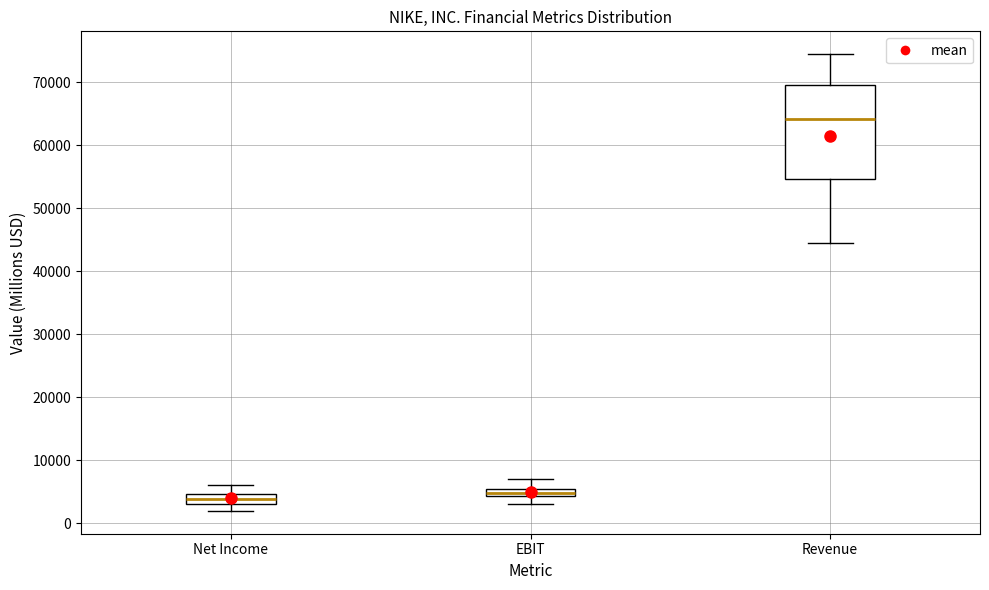

Where does the lower whisker of the box for Net Income end on the y-axis? The values are not printed on the chart, so give them approximately, as read against the axis.

2000